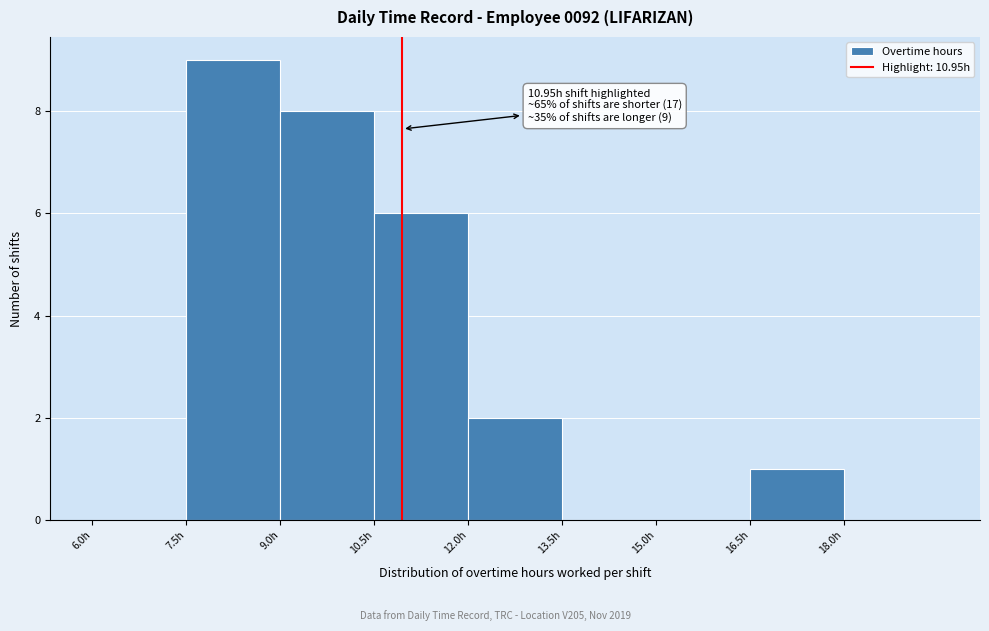

Over which range of the x-axis is the bar tallest?

7.5 to 9.0